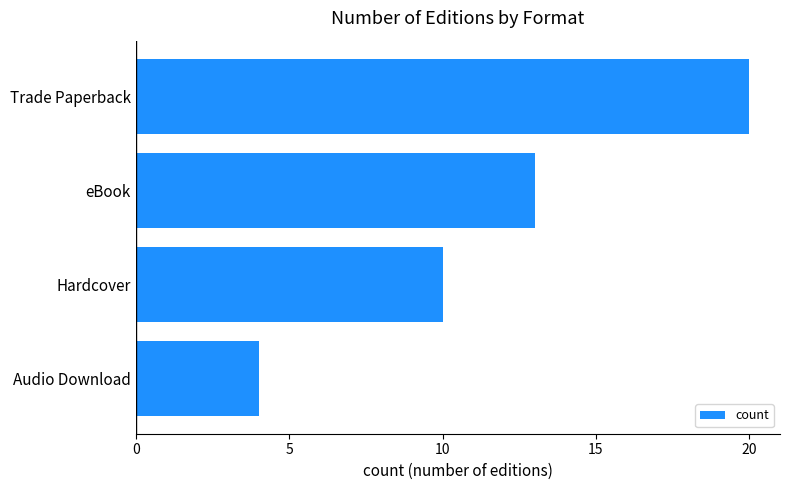

Count the values in the range 10 to 20.

3